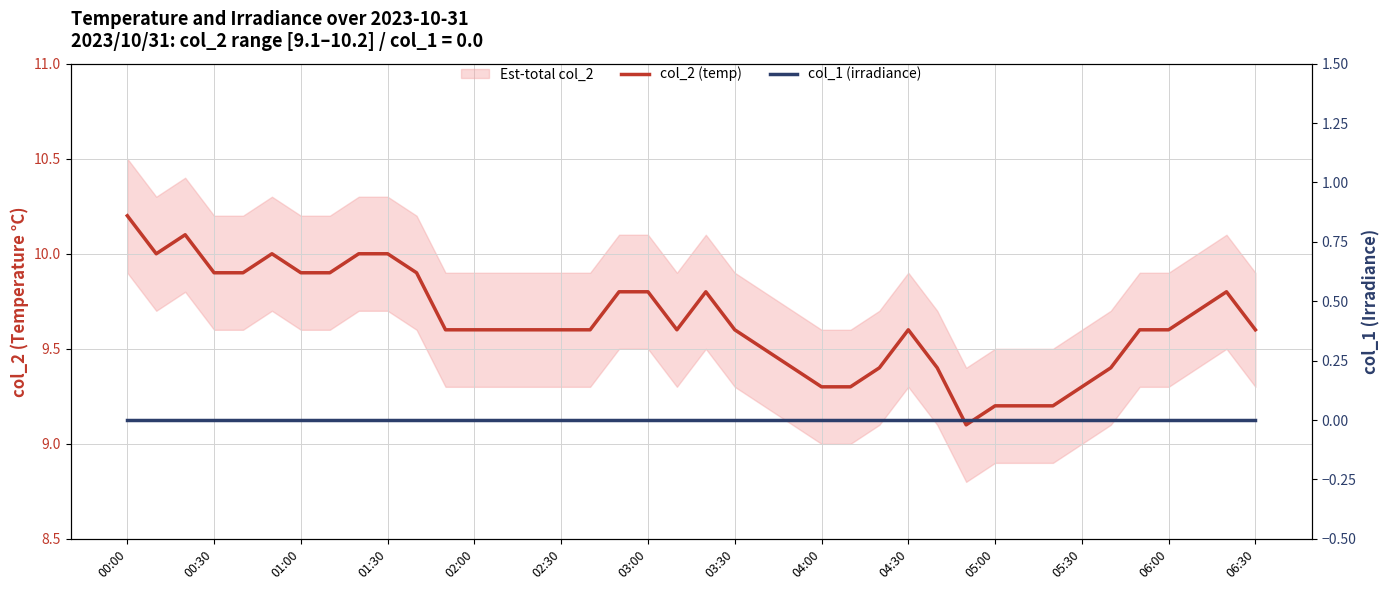

Which series has the largest total across all categories?

col_2 (temp)